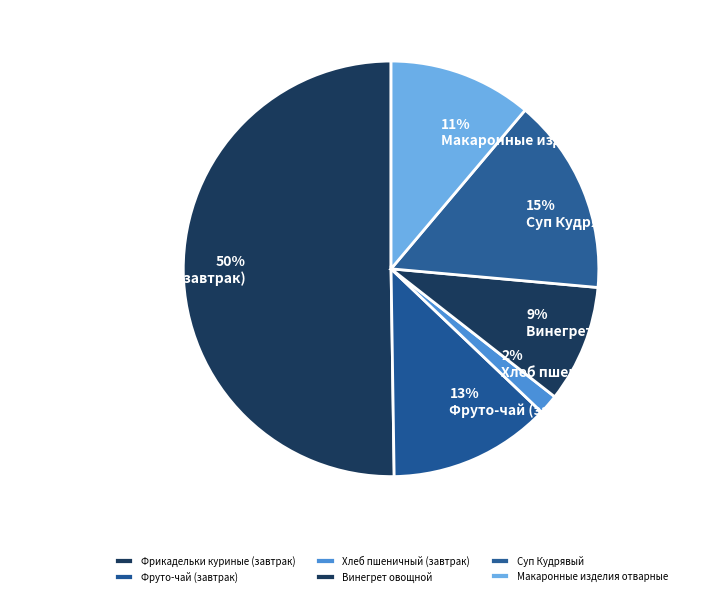

Is there a majority slice in this chart?

Yes